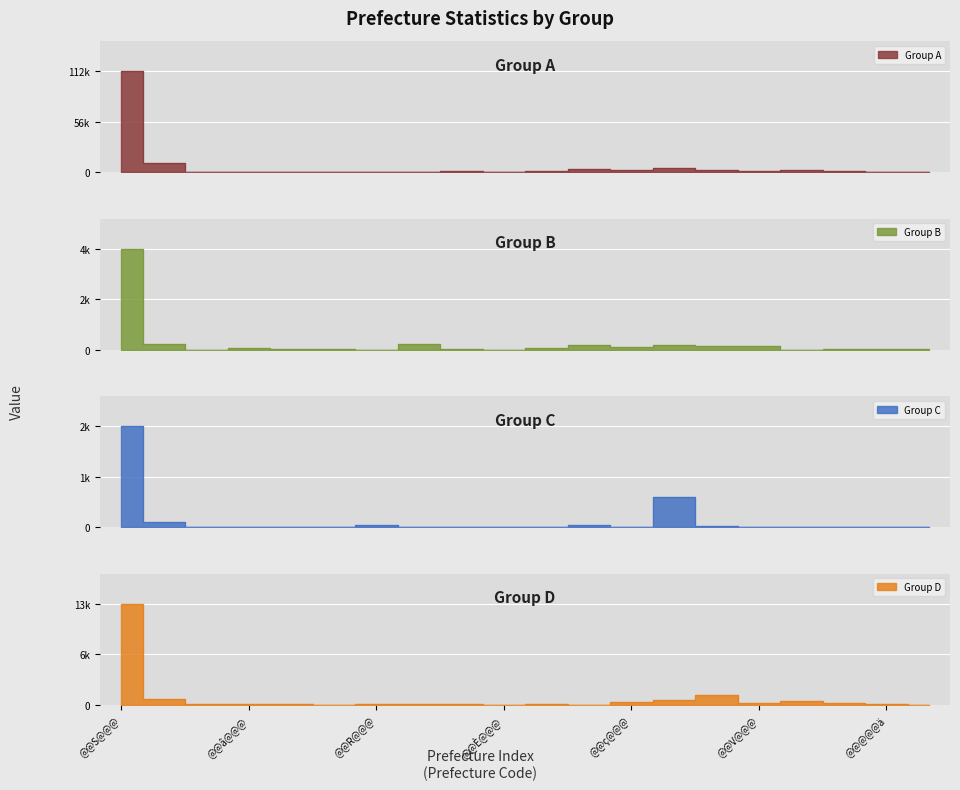

True or false: Group C and Group A cross at least once.

False